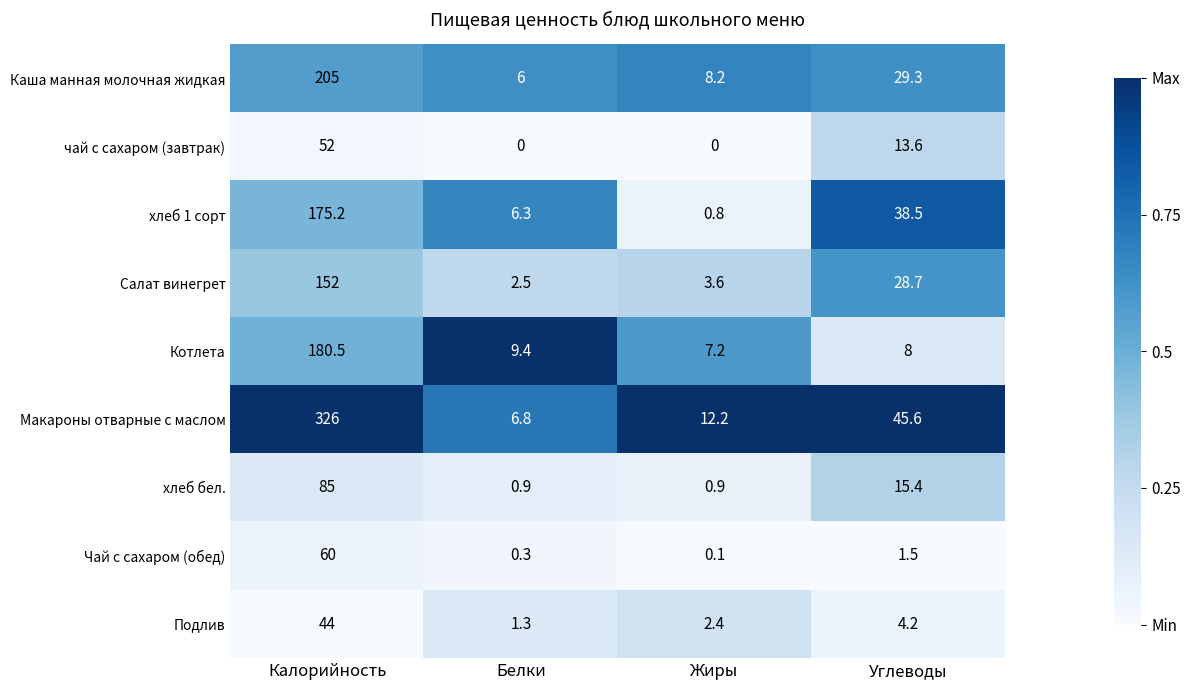

What is the total value across all series at Жиры?

35.4